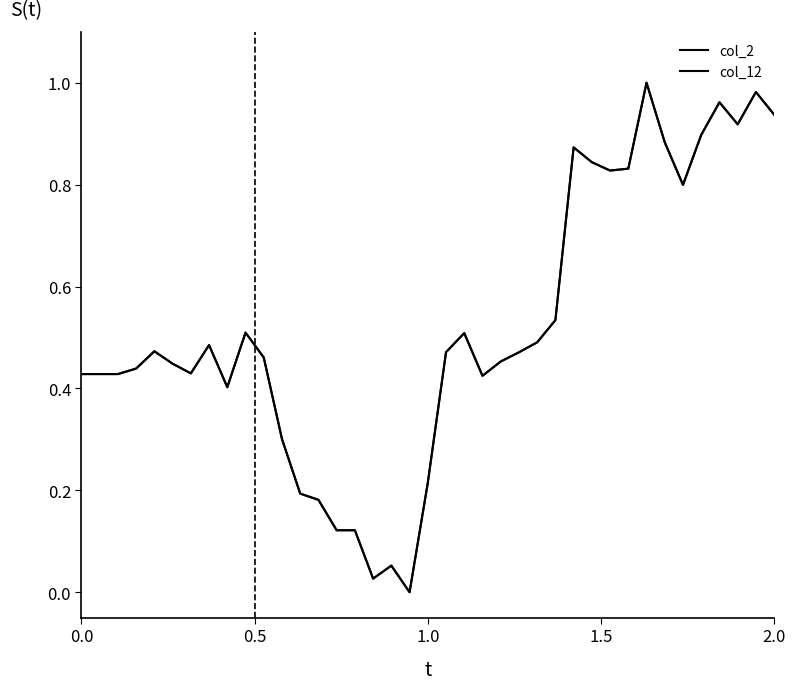

How many interior local peaks does the col_12 series have?

9